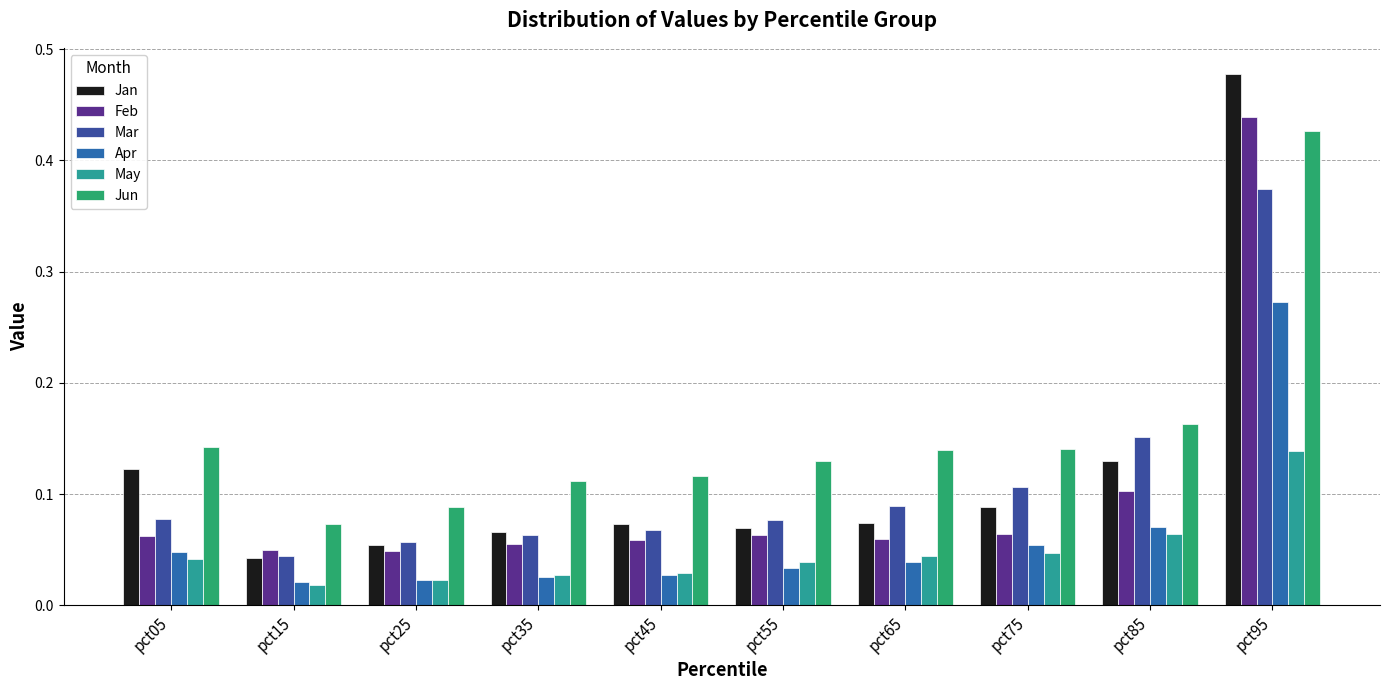

Is it true that May equals 0.1 at pct75?

False